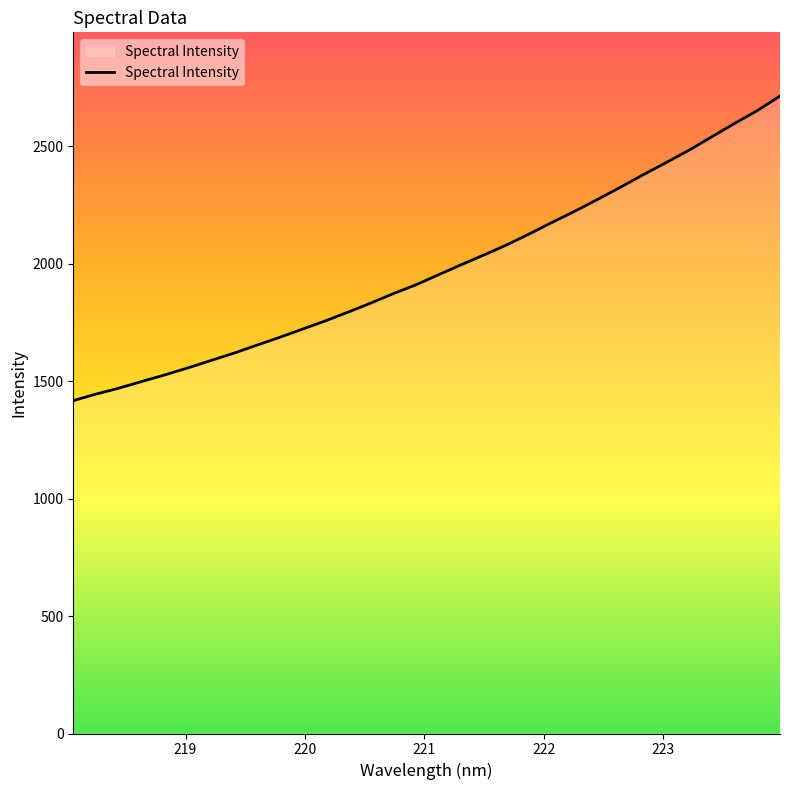

What is the minimum value shown in the chart?

1417.3